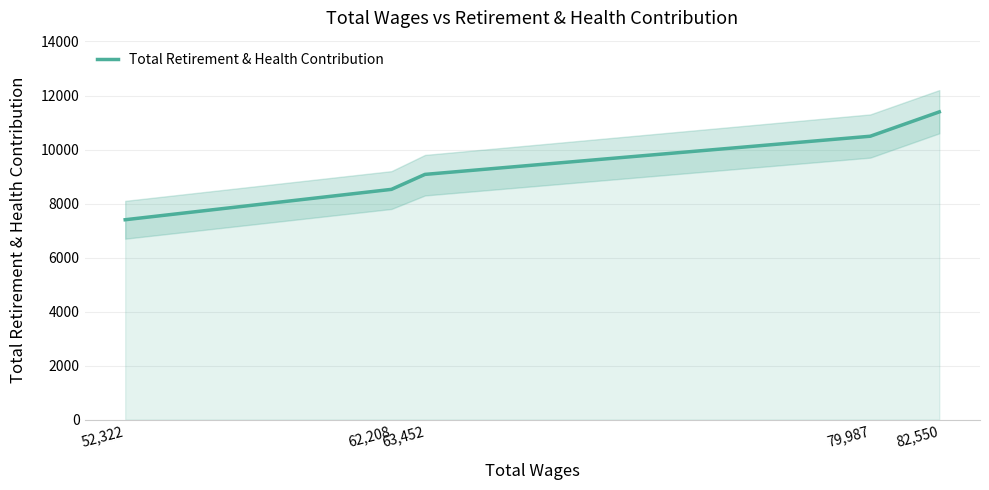

What position from the left is 79,987?

4